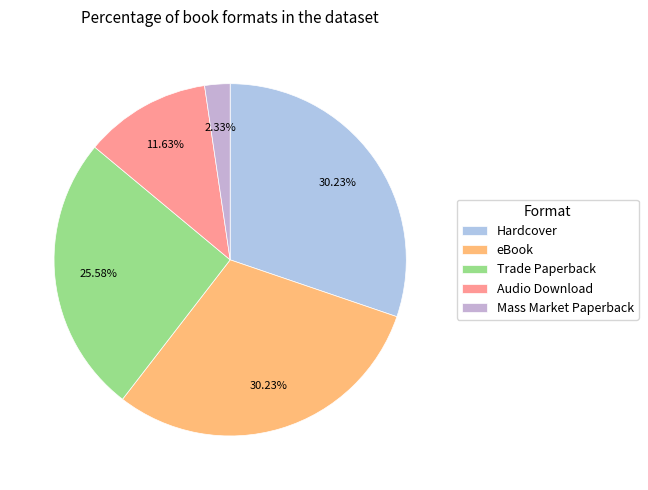

Is there any slice that represents more than half of the pie?

No